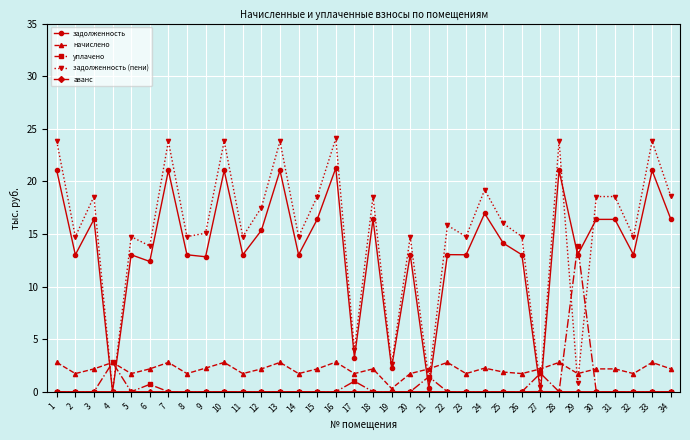

At which category does задолженность (пени) reach its first local valley?

2